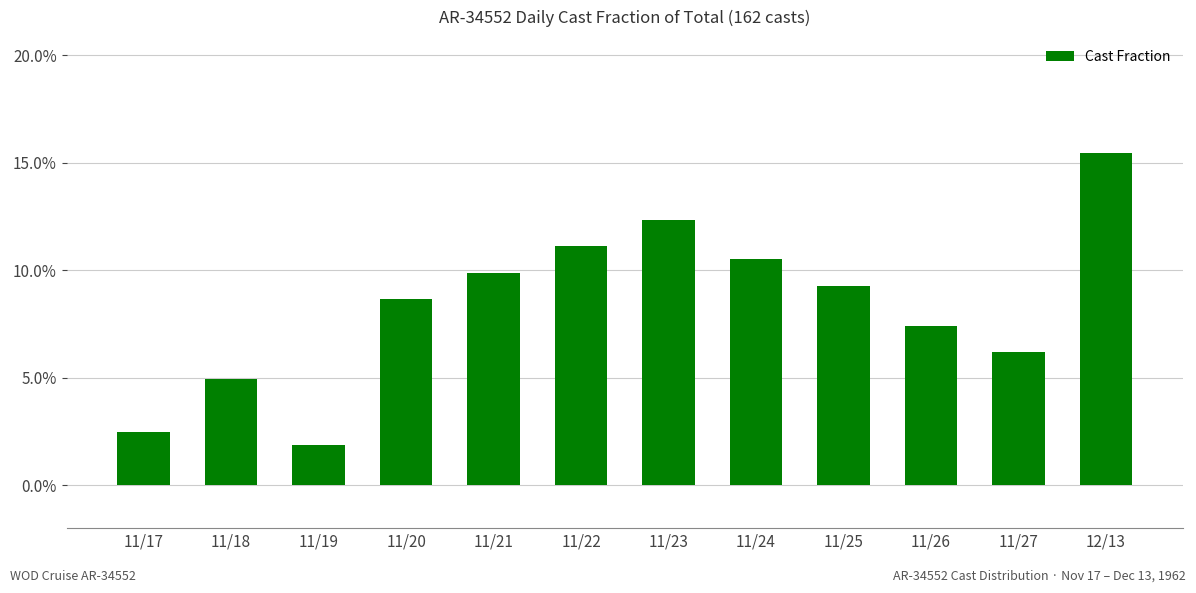

What is the average value?

0.1